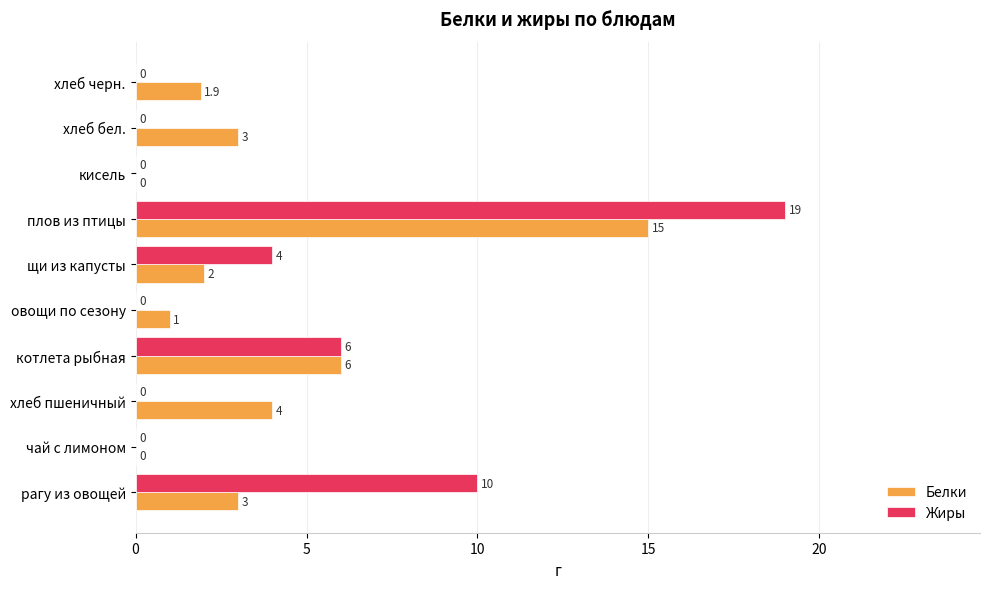

Which series has the widest spread of values?

Жиры